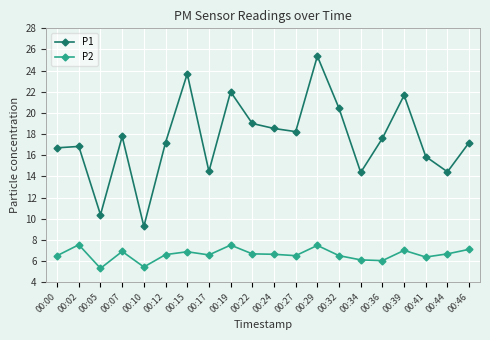

The value of P1 at 00:00 is 24.7. True or false?

False